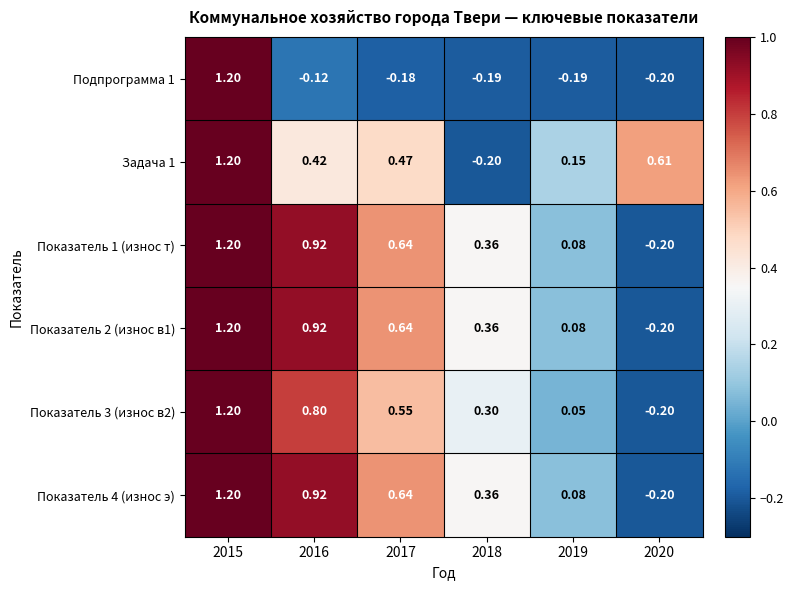

Is the value of Задача 1 at 2019 greater than the value of Показатель 1 (износ т) at 2015?

No